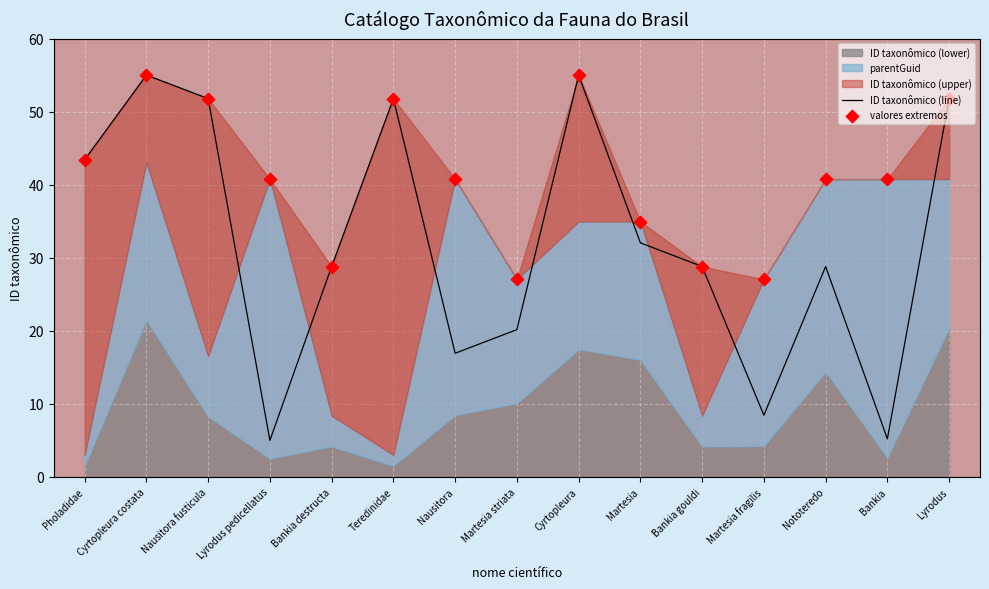

The value of ID taxonômico (line) at Bankia destructa is 28.8. True or false?

True